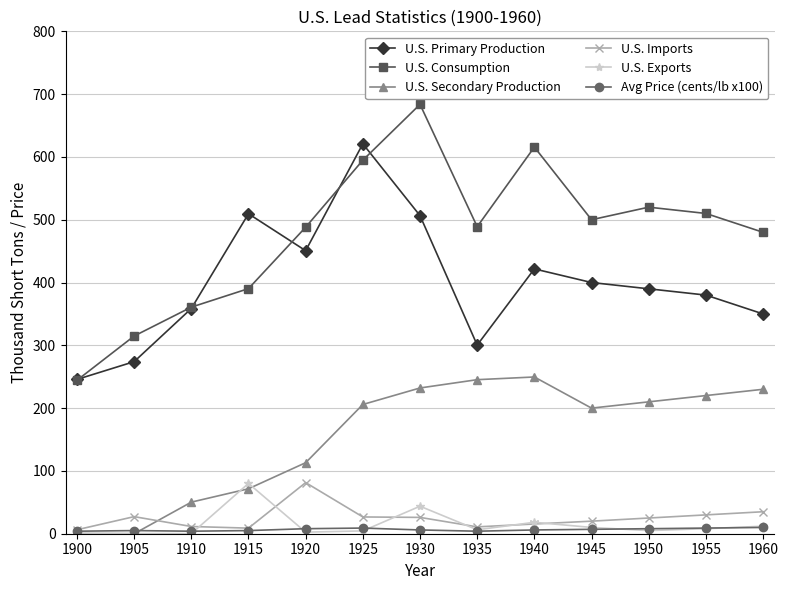

Which series changed the most between 1930 and 1935?

U.S. Primary Production